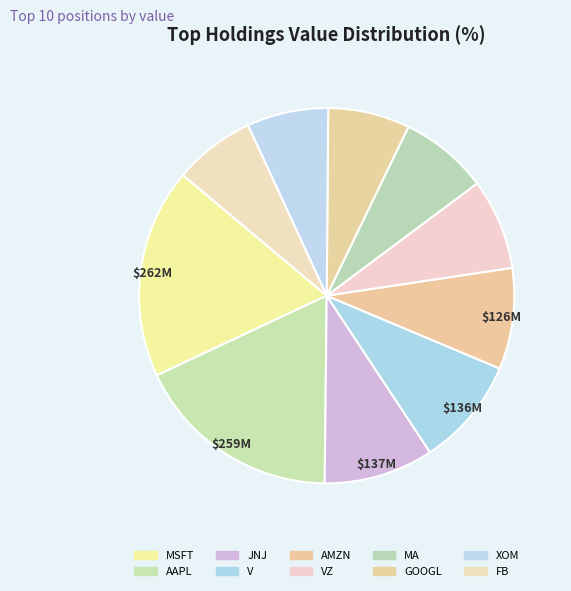

True or false: VZ accounts for 1% of the total.

False